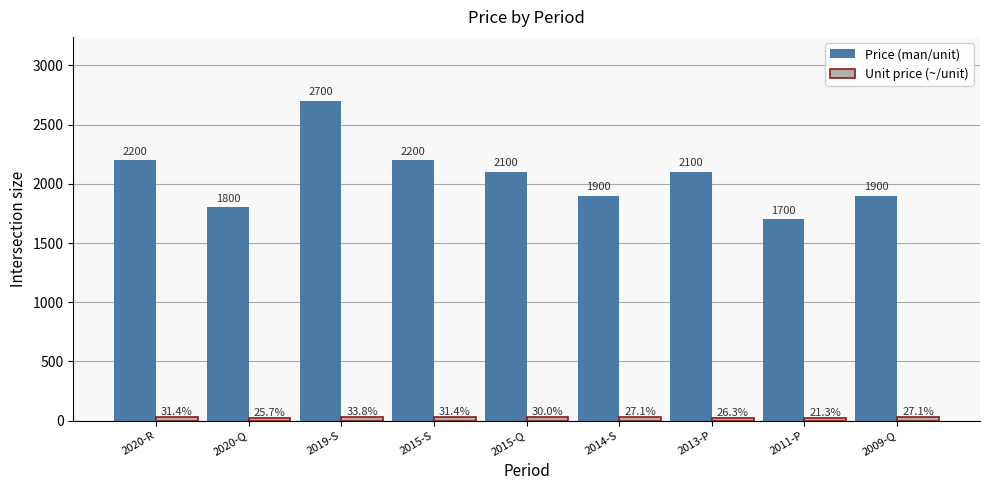

What position from the right is 2011-P?

2